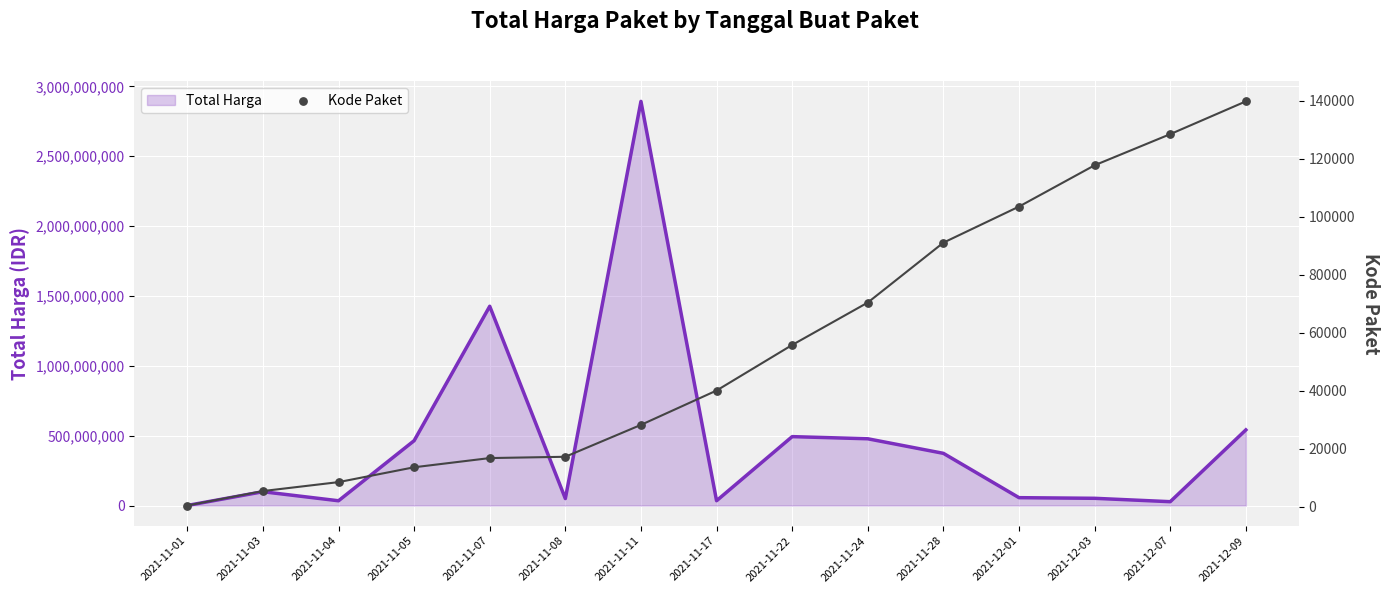

Which series contains the lowest Y value?

Kode Paket